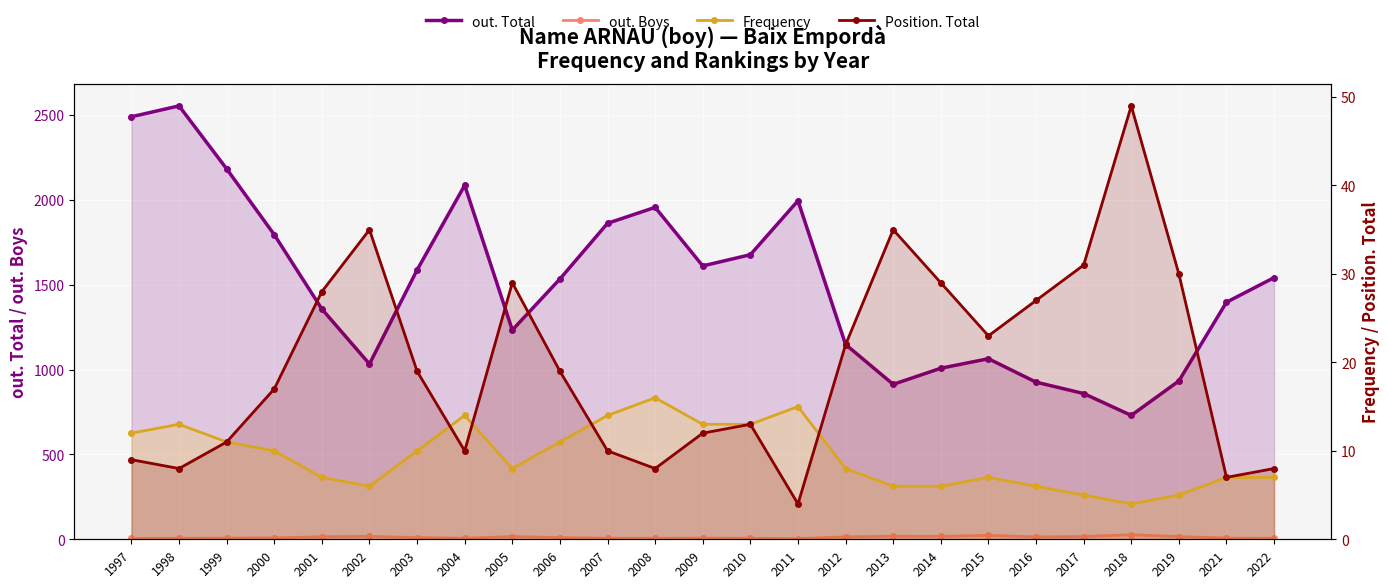

How many lines are shown in the chart?

4